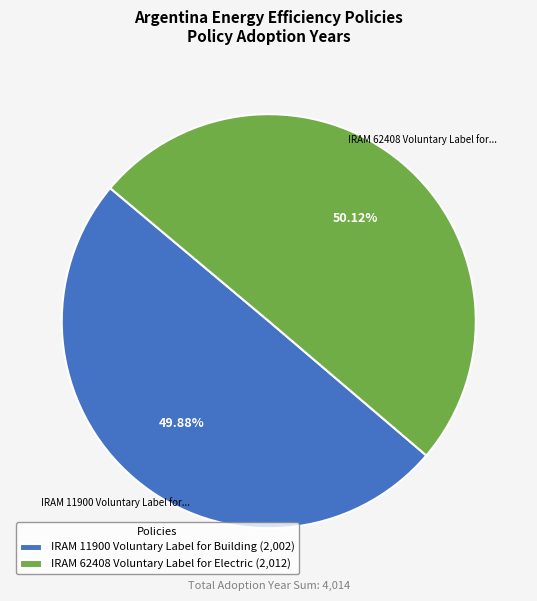

Count the number of slices in the pie.

2